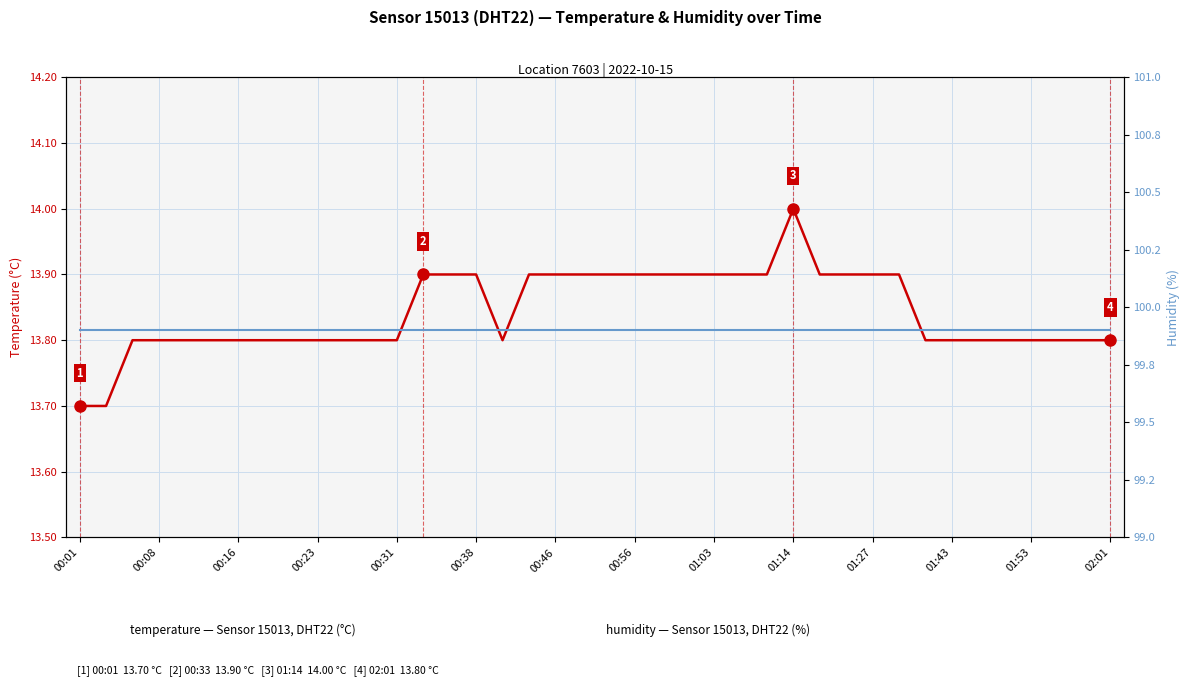

Rank the series by their maximum value, from lowest to highest.

temperature, humidity